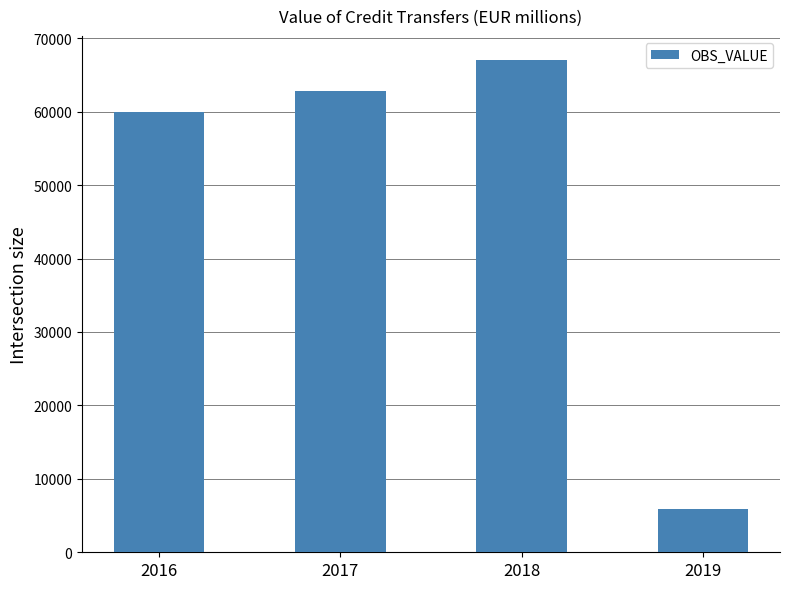

Between 2016 and 2019, which is larger?

2016